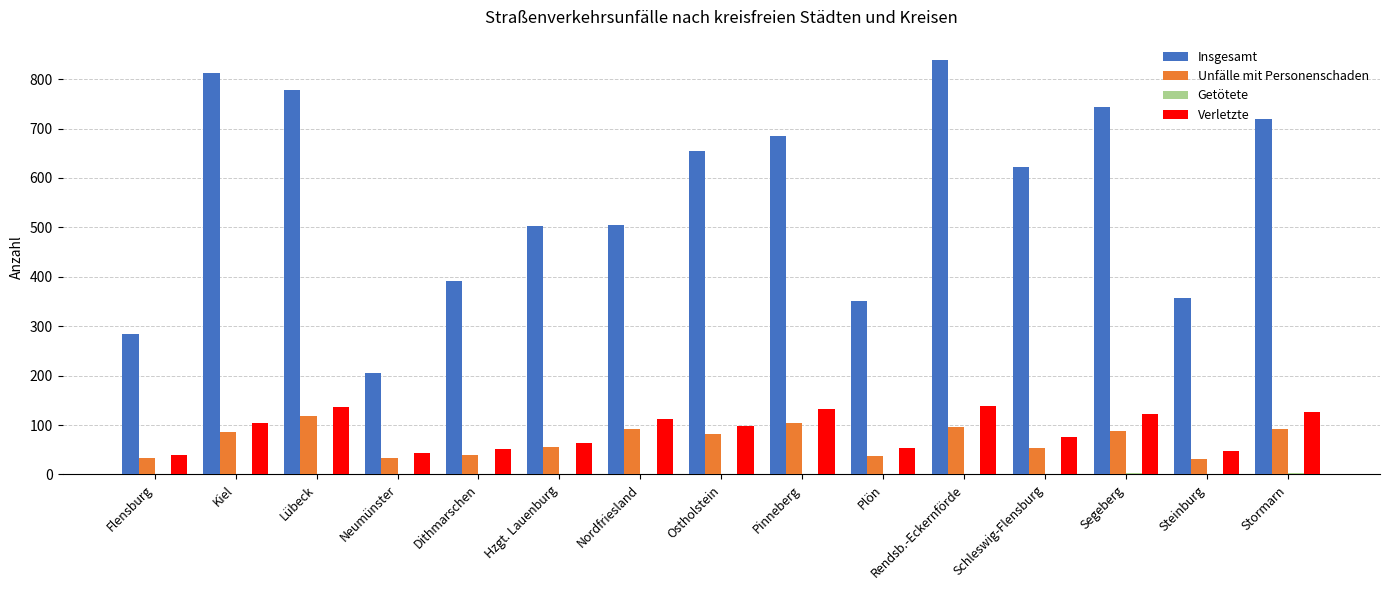

What is the average value of the Unfälle mit Personenschaden series?

70